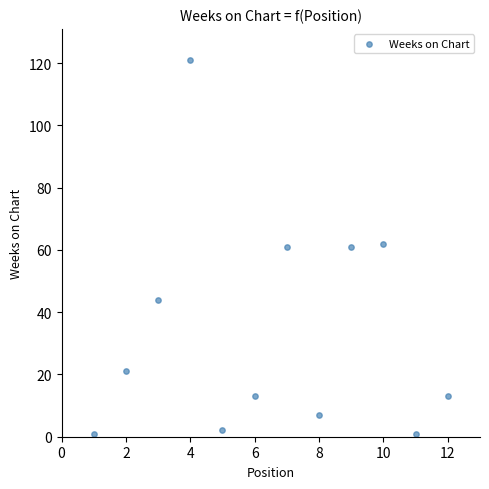

What is the average X value?

6